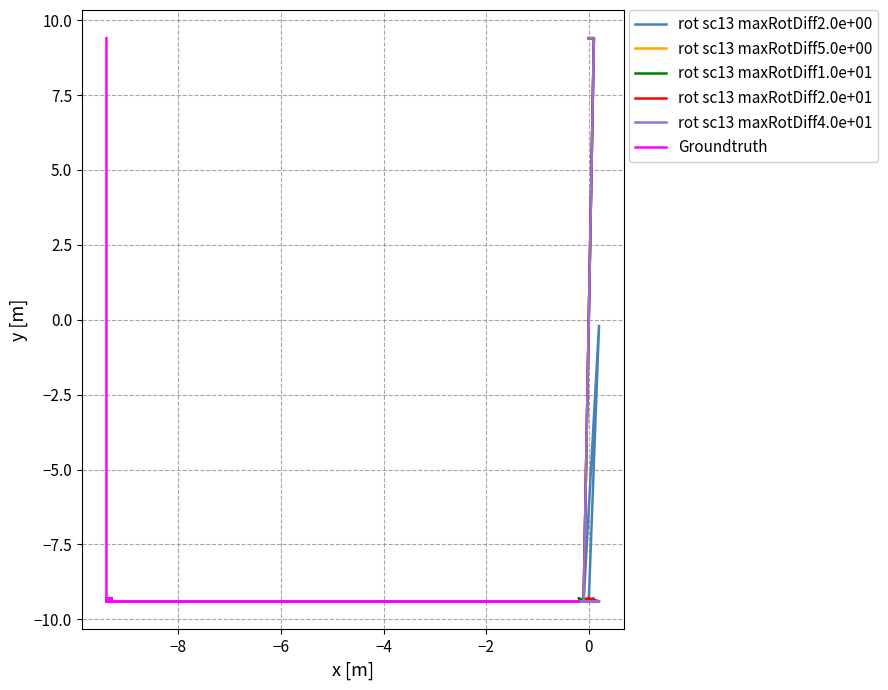

What is the label of the 36th point from the right?

−2